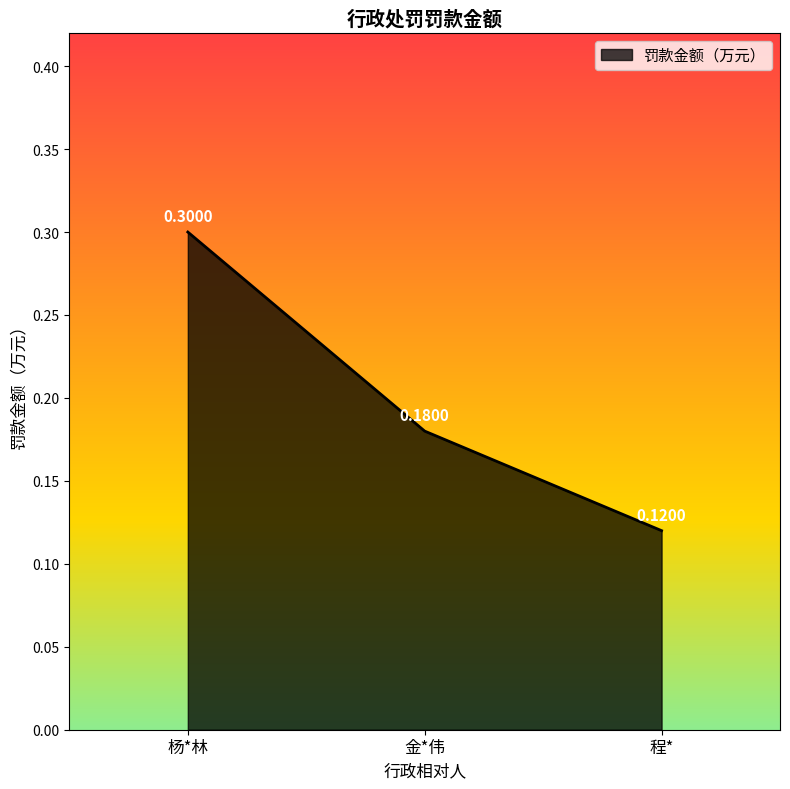

List the labels in order of value, largest first.

杨*林, 金*伟, 程*